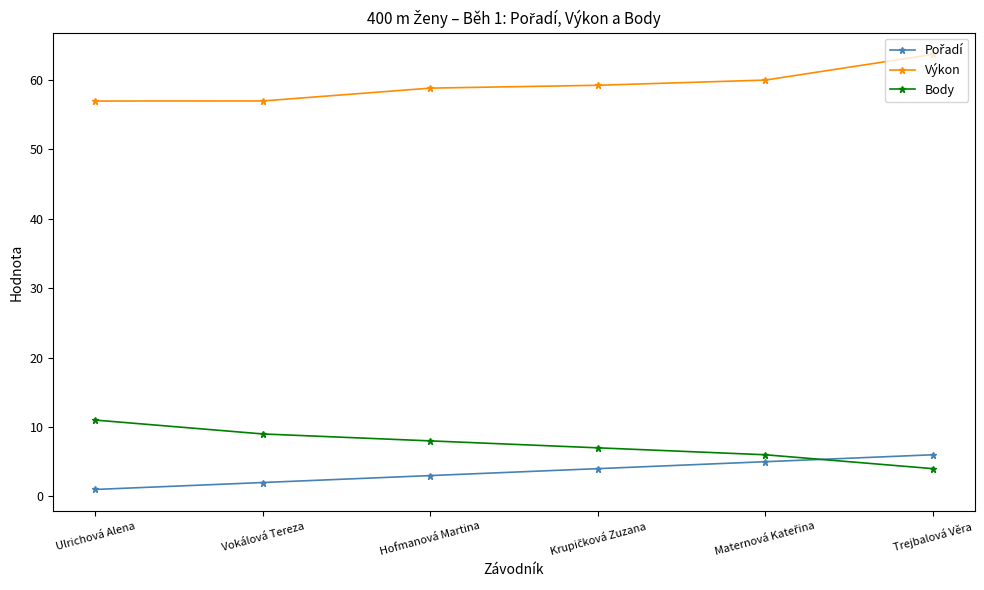

What is the approximate value of Výkon at Vokálová Tereza?

57.0